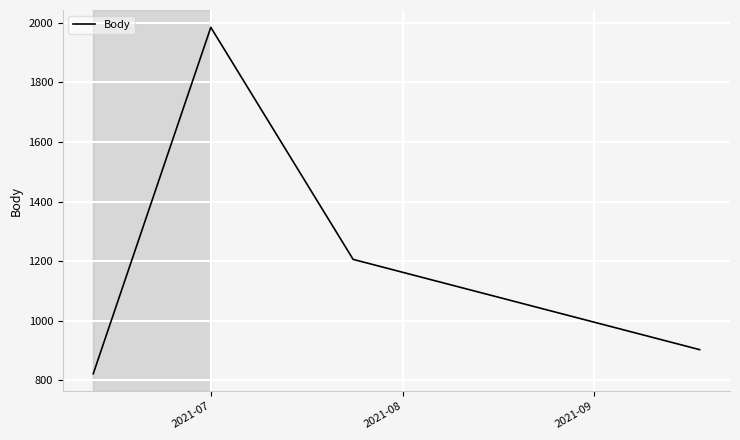

How many values are below 1206?

2